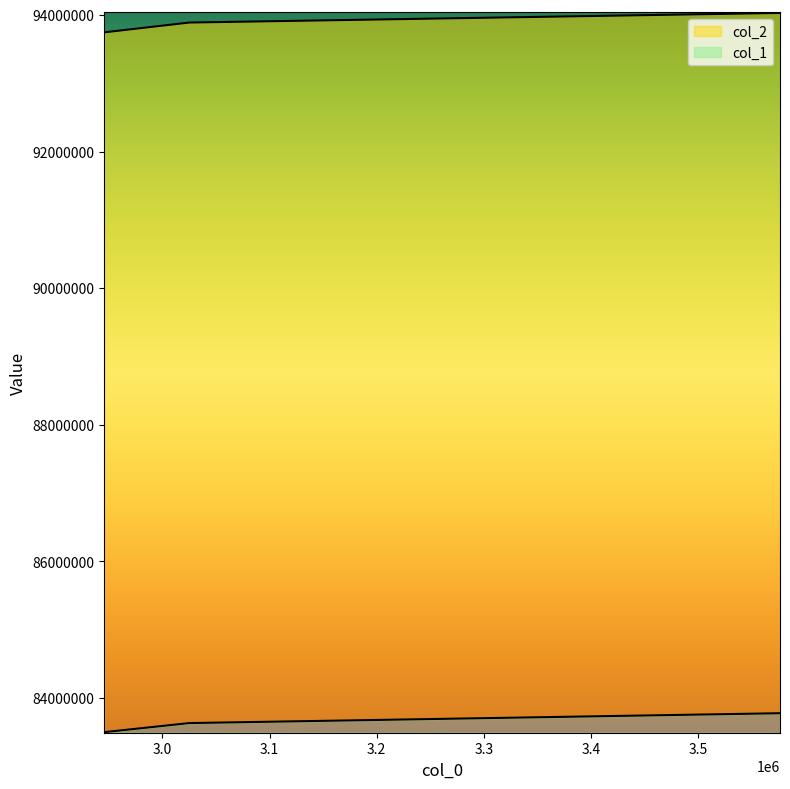

True or false: col_2 and col_1 intersect in this chart.

False